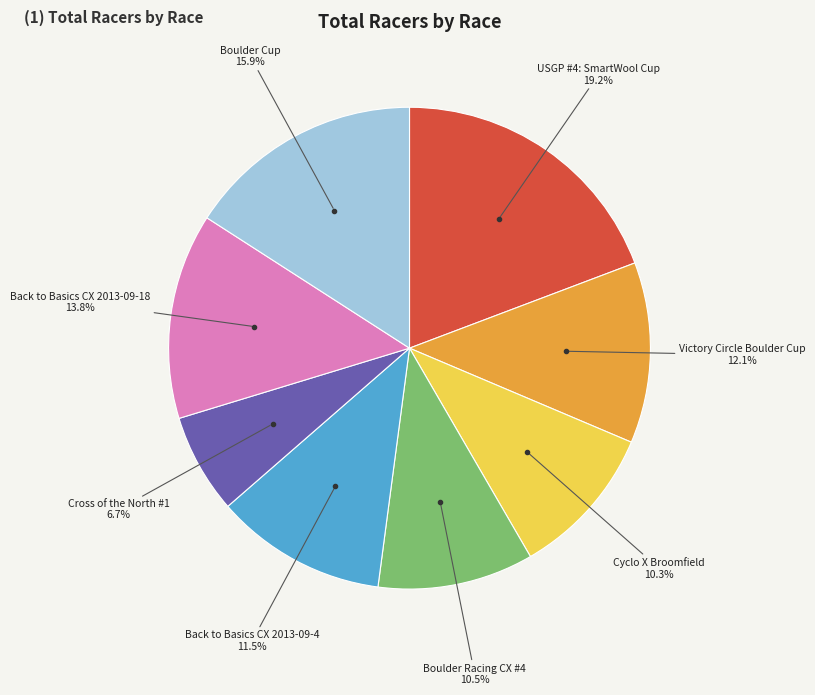

Does any single category account for the majority?

No